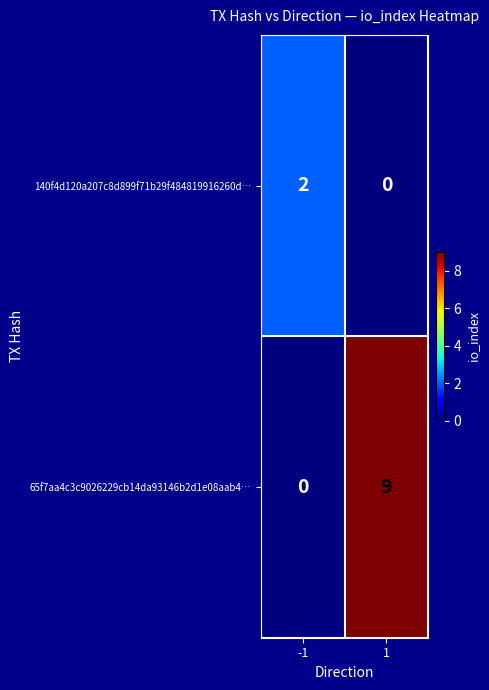

At which category is the sum across all series the highest?

1